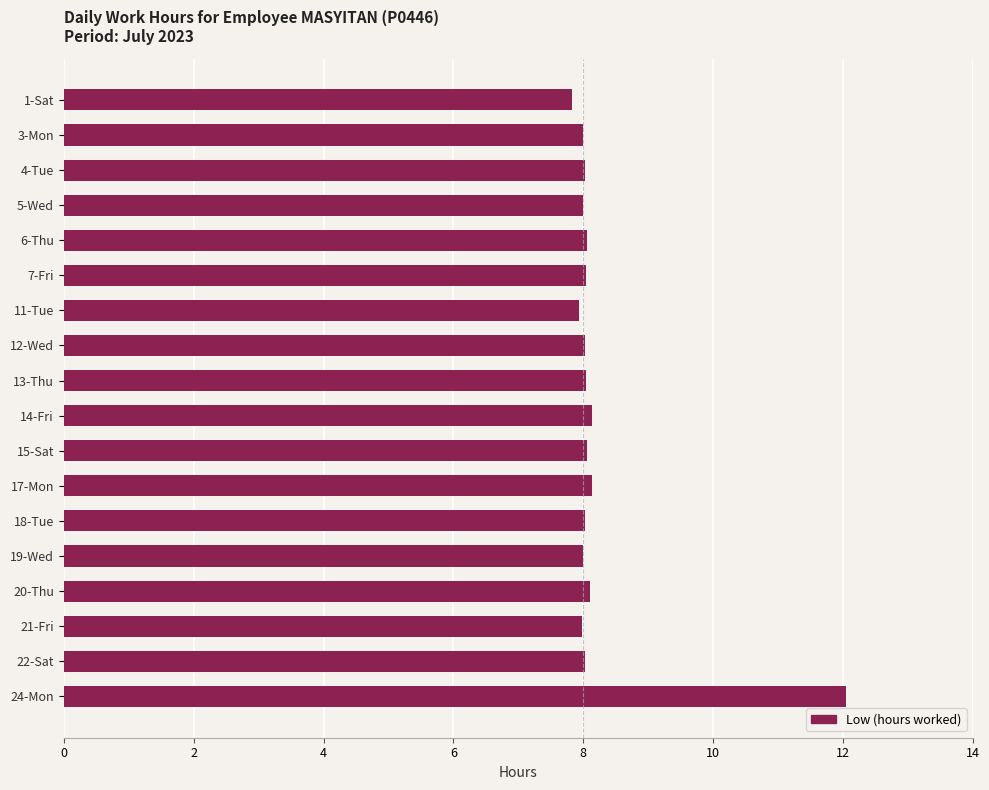

What is the maximum value shown in the chart?

12.0